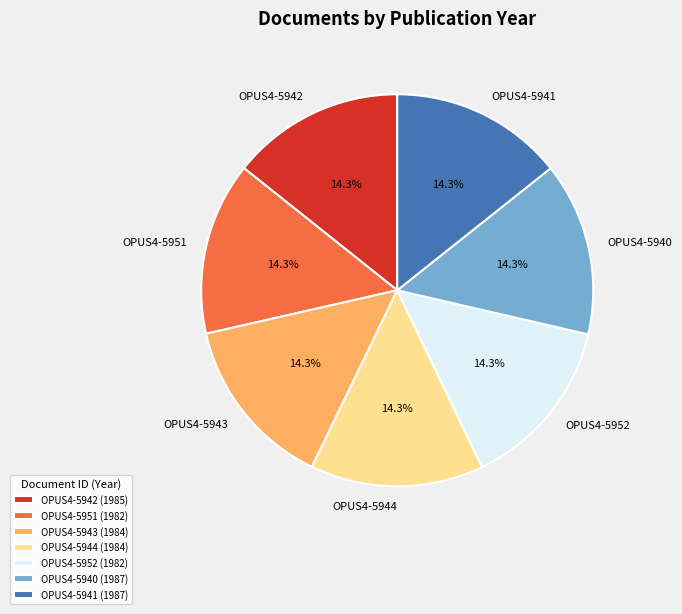

Does OPUS4-5942 represent more than half of the total?

No